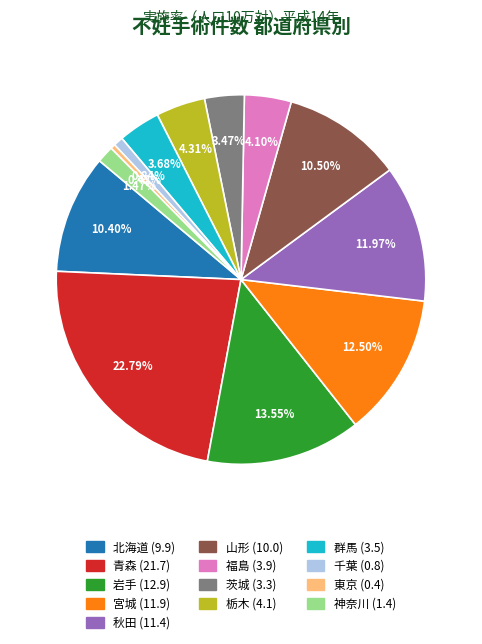

Does 福島 account for over 50% of the chart?

No